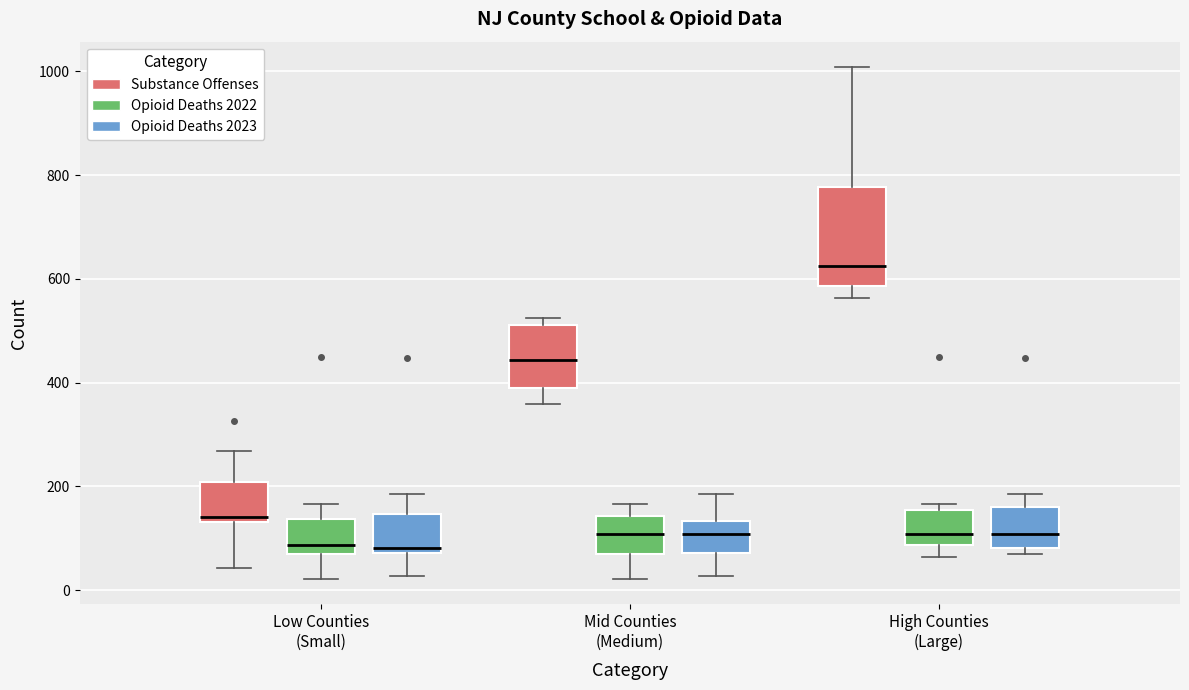

Reading left to right, read every box against the y-axis: the position of its median line, the range the box covers, and the ends of its whiskers. The values are not printed on the chart, so give them approximately, as read against the axis.

Low Counties (Small) (Substance Offenses): median 140 (just above the box's lower edge), box 140 to 200, whiskers 40 to 260
Low Counties (Small) (Opioid Deaths 2022): median 80 (just above the box's lower edge), box 80 to 140, whiskers 20 to 160
Low Counties (Small) (Opioid Deaths 2023): median 80 (just above the box's lower edge), box 80 to 140, whiskers 20 to 180
Mid Counties (Medium) (Substance Offenses): median 440, box 380 to 520, whiskers 360 to 520 (just above the box's upper edge)
Mid Counties (Medium) (Opioid Deaths 2022): median 100, box 80 to 140, whiskers 20 to 160
Mid Counties (Medium) (Opioid Deaths 2023): median 100, box 80 to 140, whiskers 20 to 180
High Counties (Large) (Substance Offenses): median 620, box 580 to 780, whiskers 560 to 1000
High Counties (Large) (Opioid Deaths 2022): median 100, box 80 to 160, whiskers 60 to 160 (just above the box's upper edge)
High Counties (Large) (Opioid Deaths 2023): median 100, box 80 to 160, whiskers 60 to 180